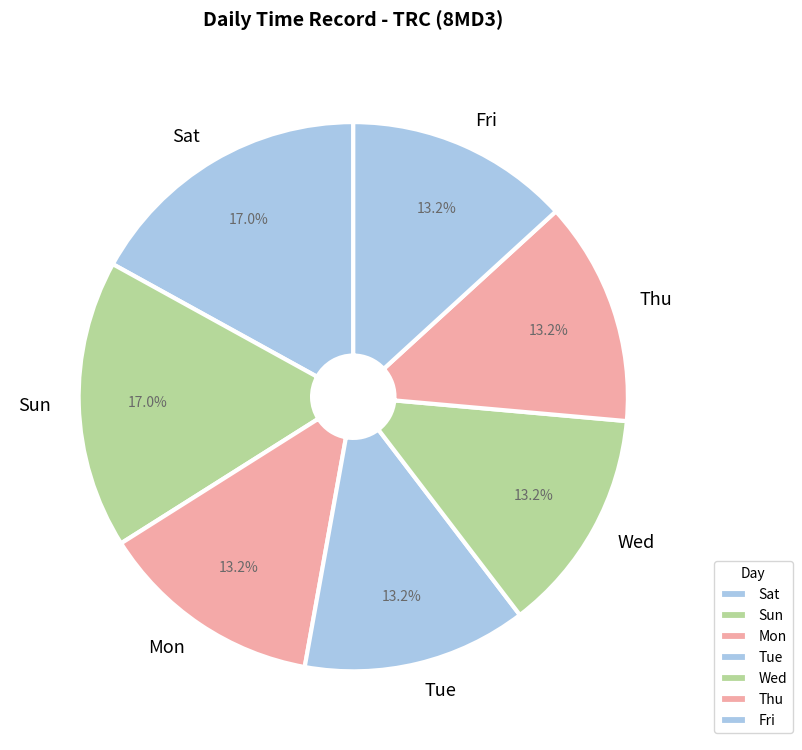

What is the ratio of the value at Tue to the value at Fri?

1.0